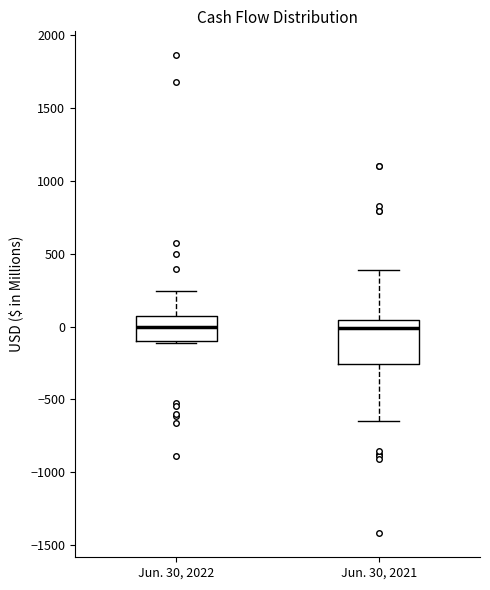

Where does the median line of the box for Jun. 30, 2021 sit on the y-axis? The values are not printed on the chart, so give them approximately, as read against the axis.

0